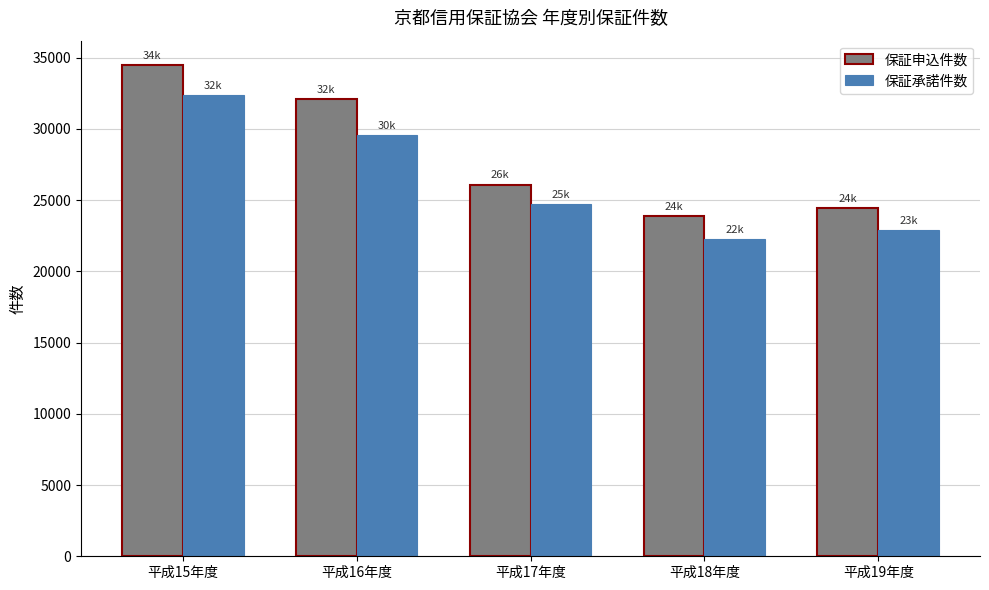

What is the smallest value displayed?

22291